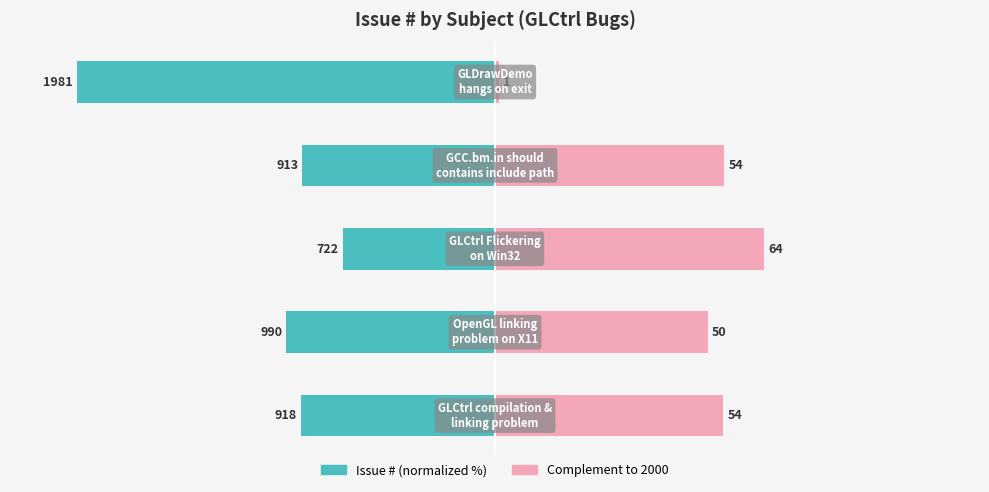

Are the bars grouped side by side (vs. stacked)?

Yes